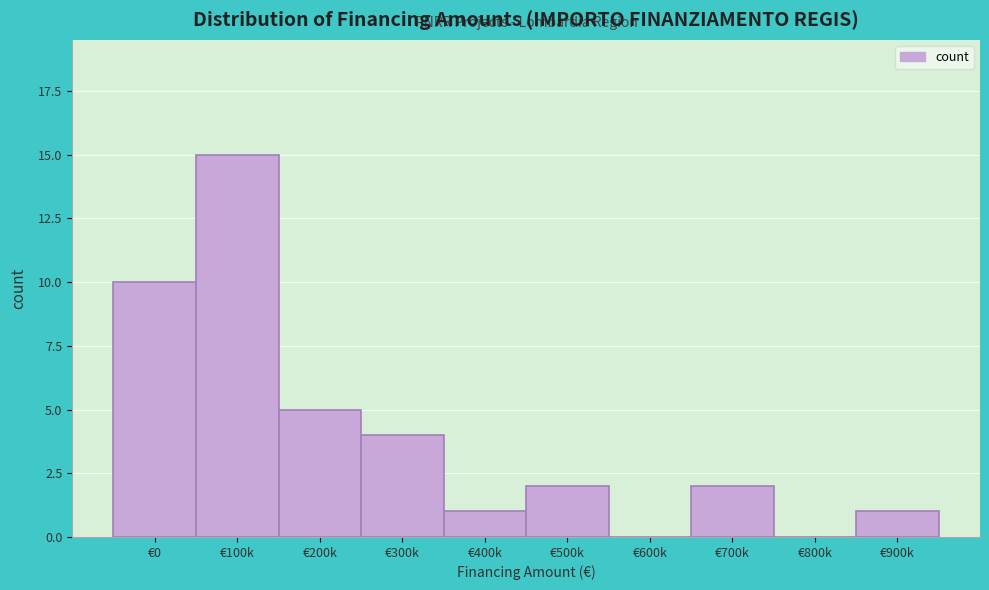

Reading left to right, transcribe all the data shown in this chart.

€0=10	€100k=15	€200k=5	€300k=4	€400k=1	€500k=2	€600k=0	€700k=2	€800k=0	€900k=1